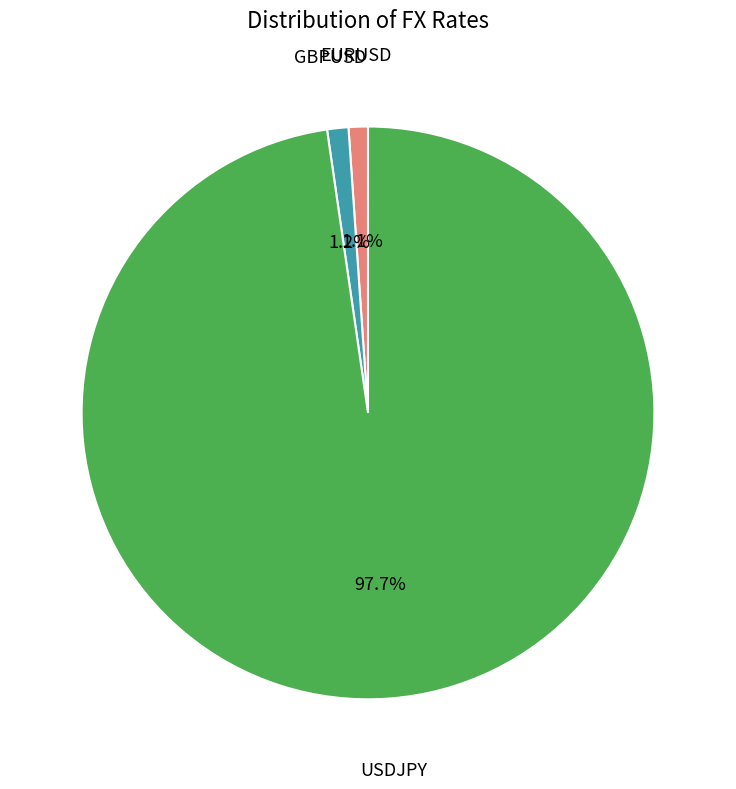

Is EURUSD the majority of the pie?

No